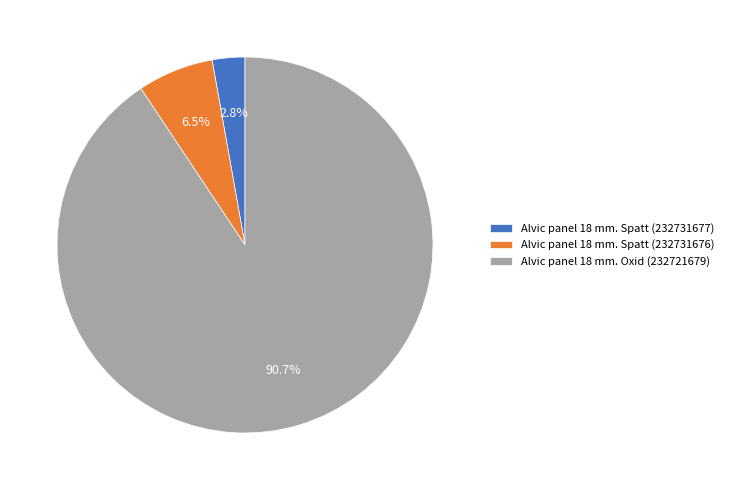

Between Alvic panel 18 mm. Spatt (232731676) and Alvic panel 18 mm. Oxid (232721679), which is larger?

Alvic panel 18 mm. Oxid (232721679)